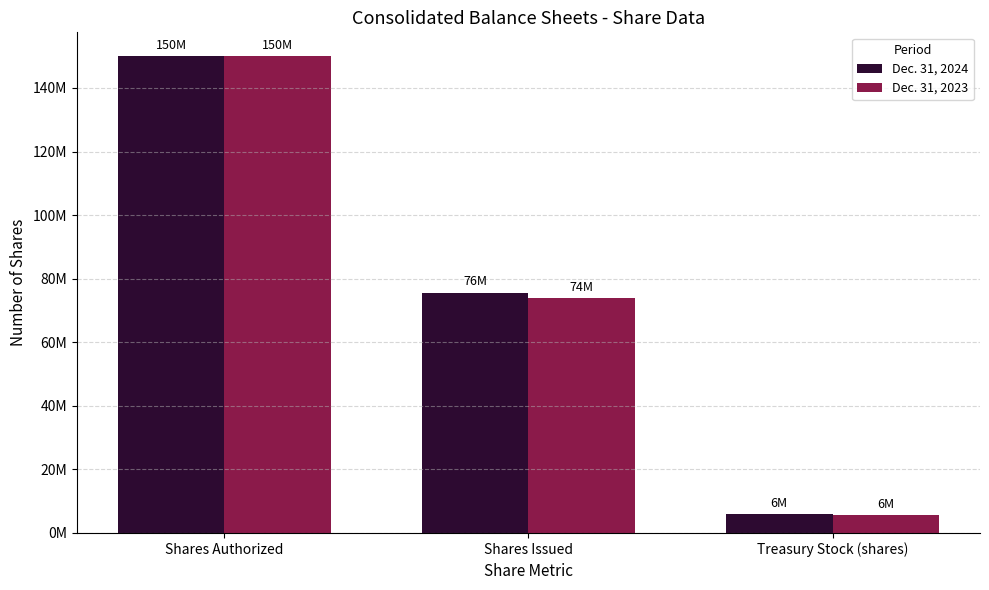

True or false: Dec. 31, 2023 has a value of 150000000 at Shares Authorized.

True